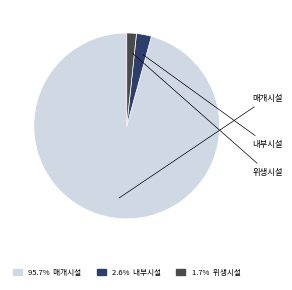

Does any single category account for the majority?

Yes